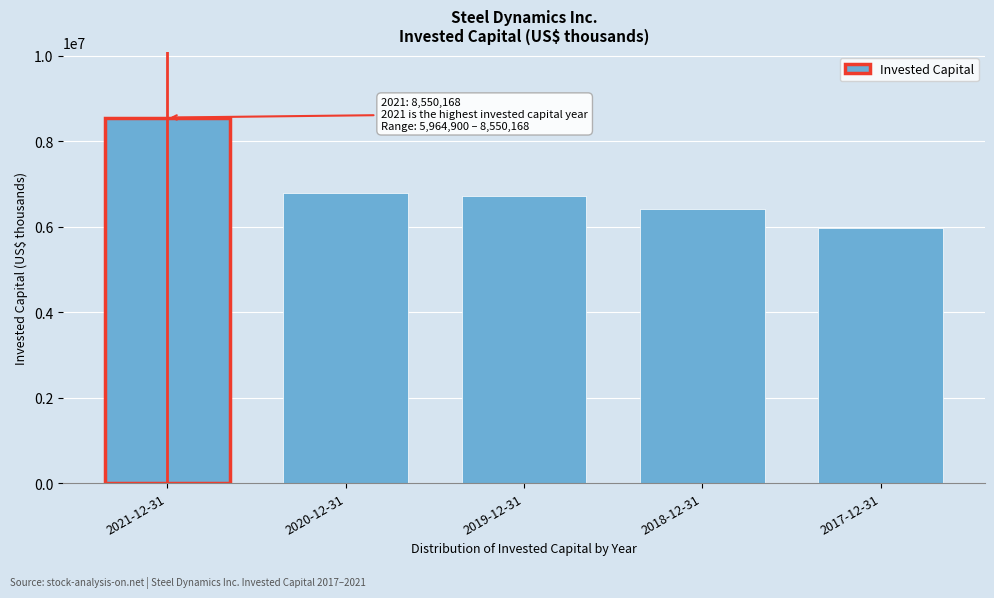

Reading left to right, what are all the values shown in this chart?

2021-12-31=8550168	2020-12-31=6781124	2019-12-31=6721821	2018-12-31=6403131	2017-12-31=5964900